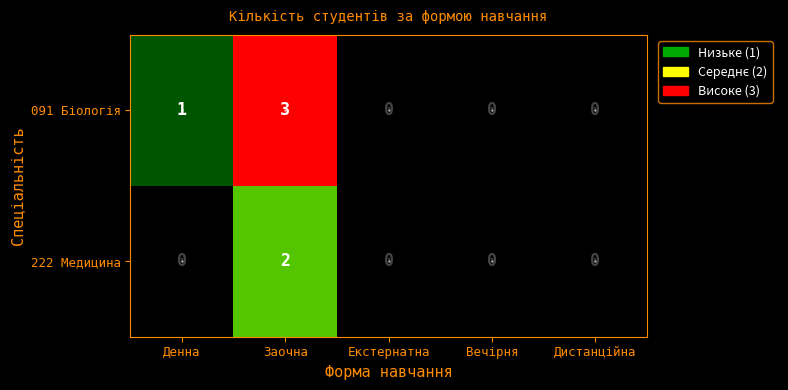

How many distinct data groups are displayed?

2